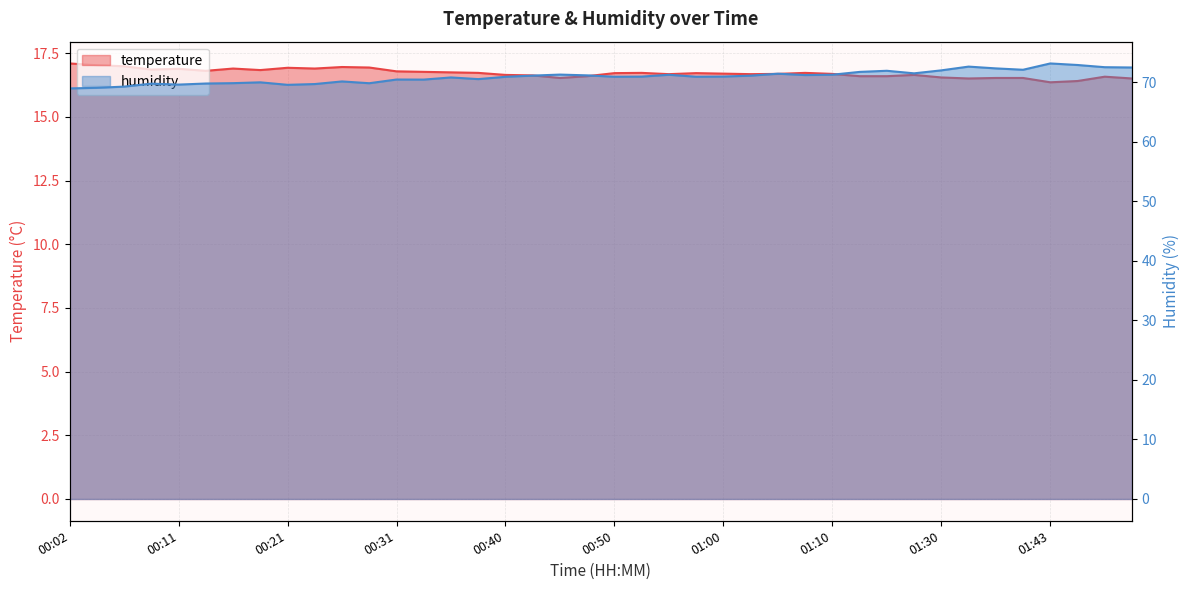

Rank the series at 21 from highest to lowest value.

humidity, temperature